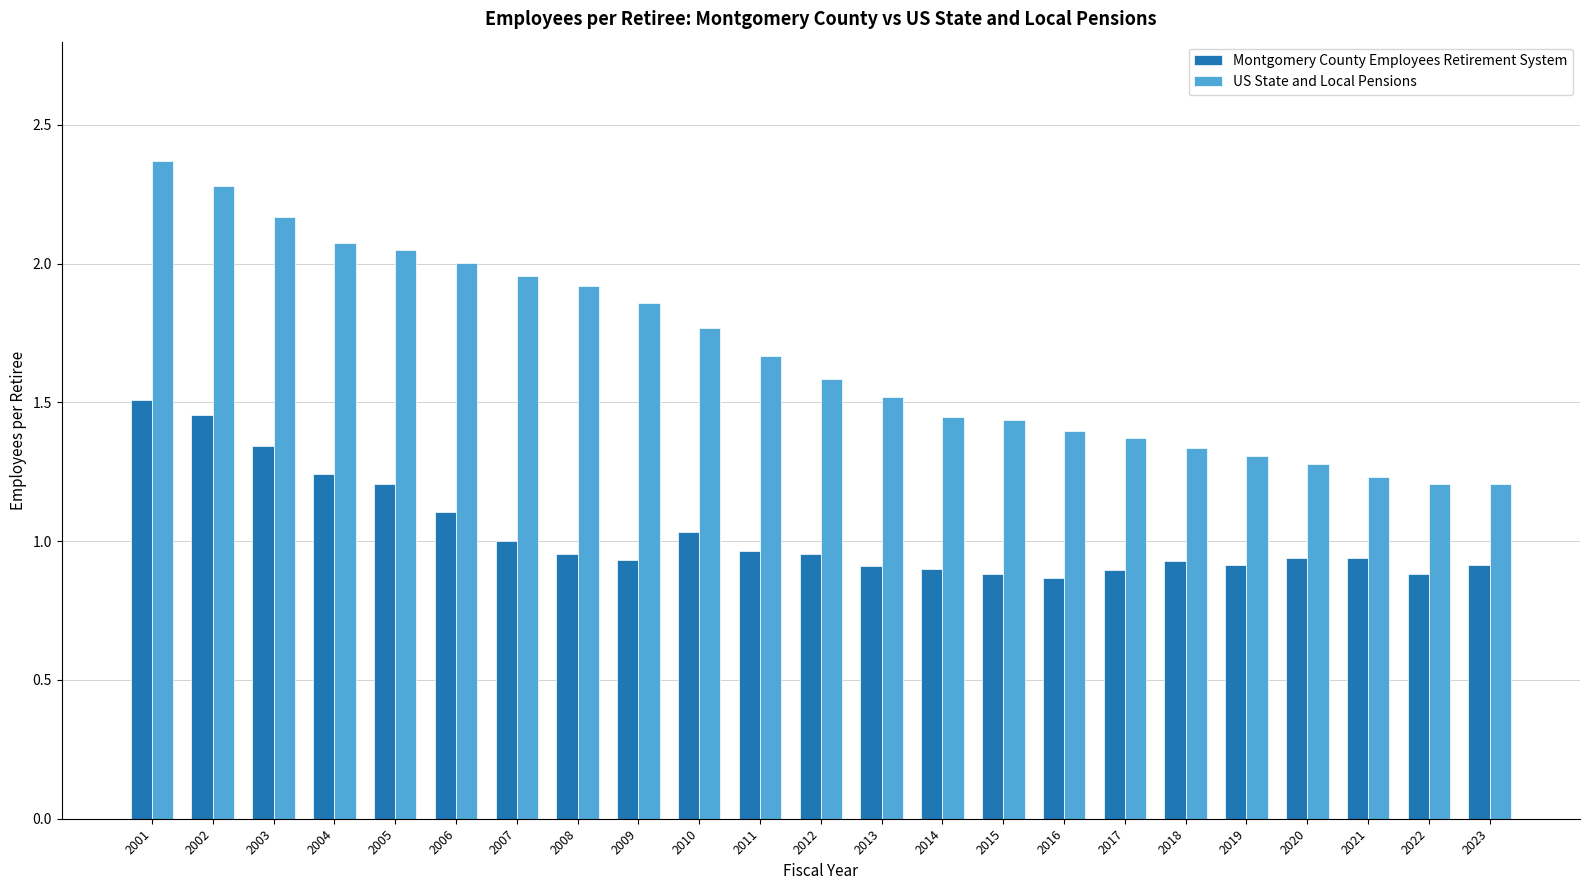

At 2005, list the series in order from largest to smallest.

US State and Local Pensions, Montgomery County Employees Retirement System